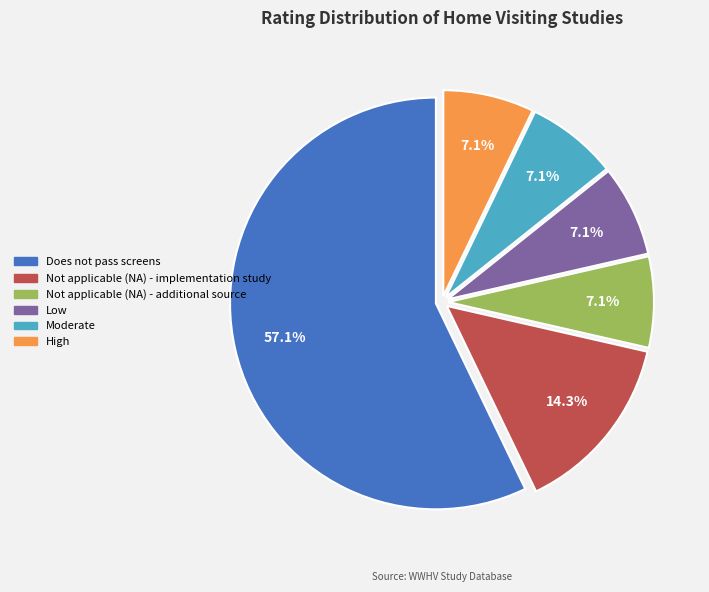

Do Not applicable (NA) - additional source and Low together represent more than half of the pie?

No